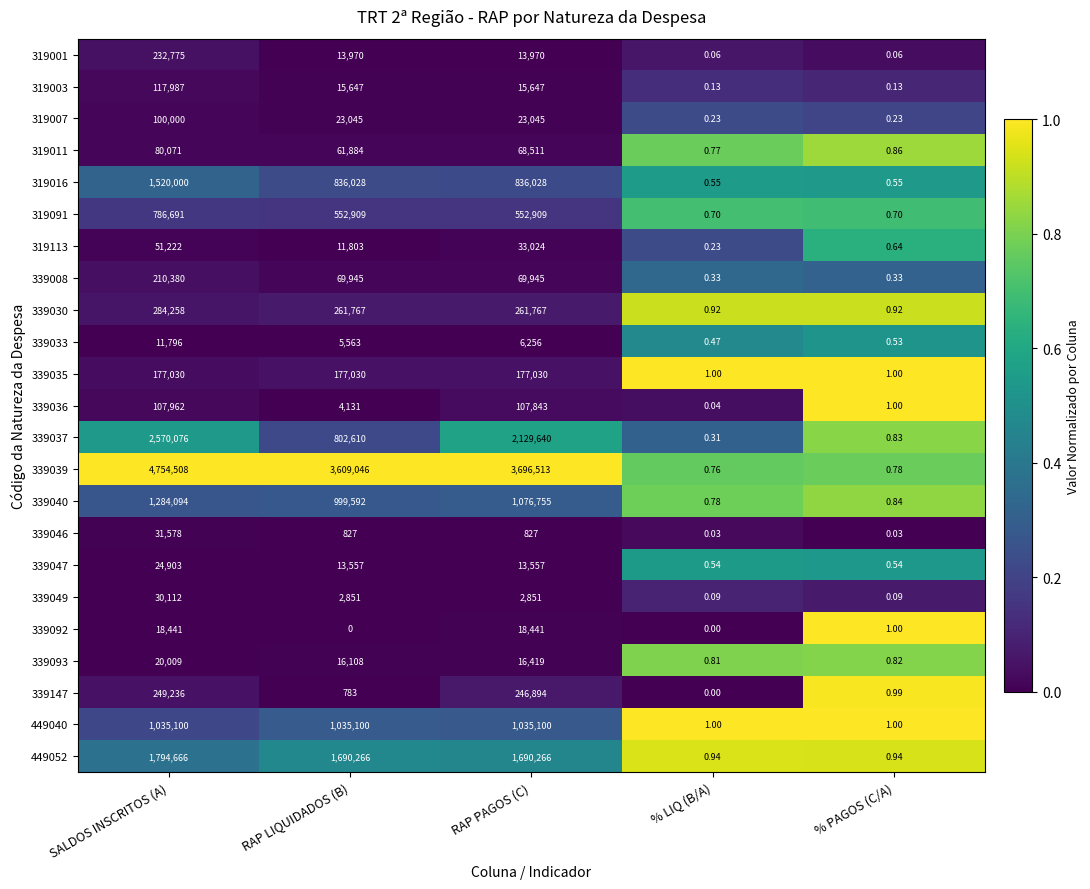

List the labels in order of 339147 value, largest first.

SALDOS INSCRITOS (A), RAP PAGOS (C), RAP LIQUIDADOS (B), % PAGOS (C/A), % LIQ (B/A)